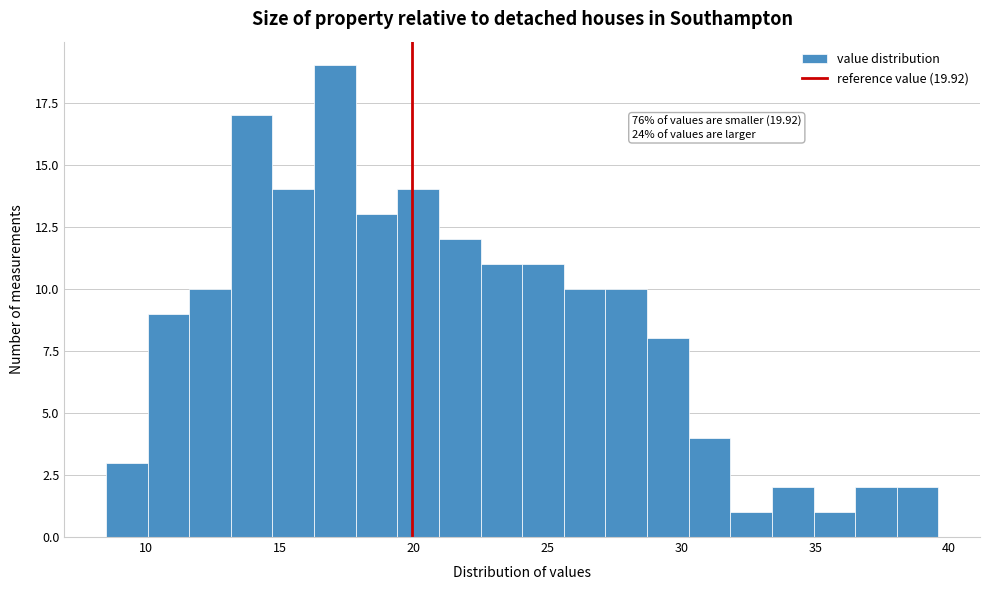

Read against the x-axis, roughly where is the centre of the tallest bar?

17.0